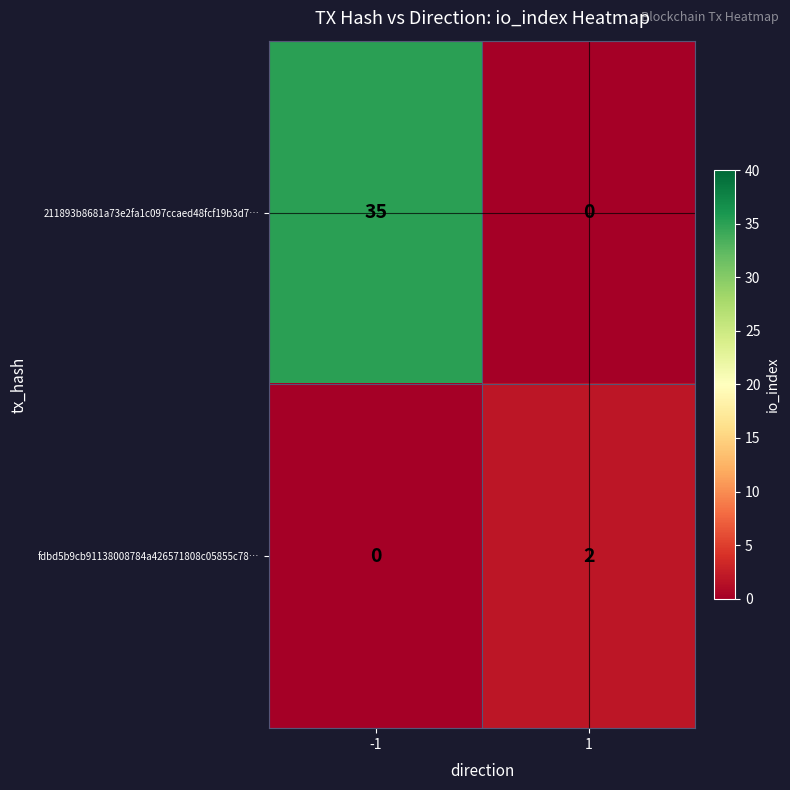

Reading left to right, what are all the values shown in this chart?

211893b8681a73e2fa1c097ccaed48fcf19b3d7…: -1=35	1=0
fdbd5b9cb91138008784a426571808c05855c78…: -1=0	1=2